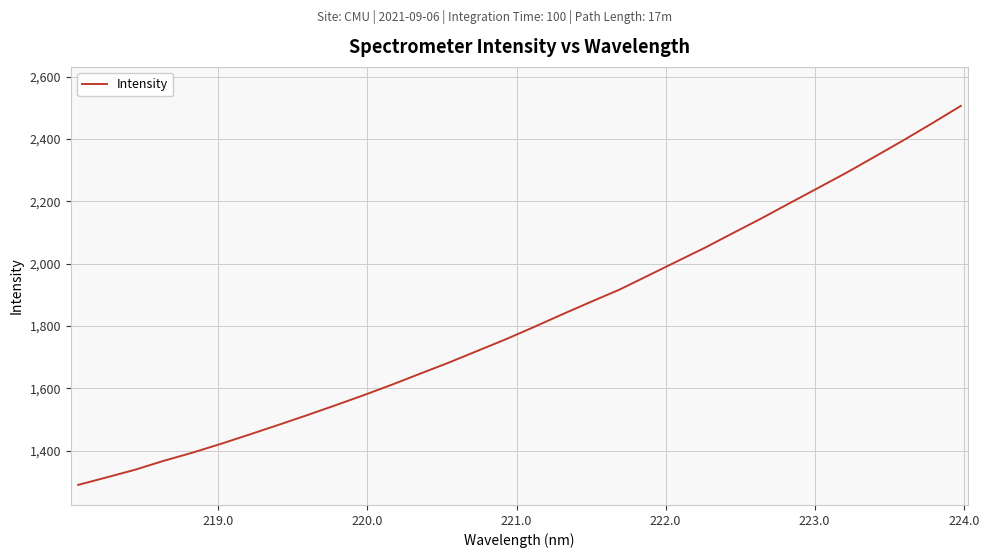

What is the difference between the maximum and minimum values?

1215.8